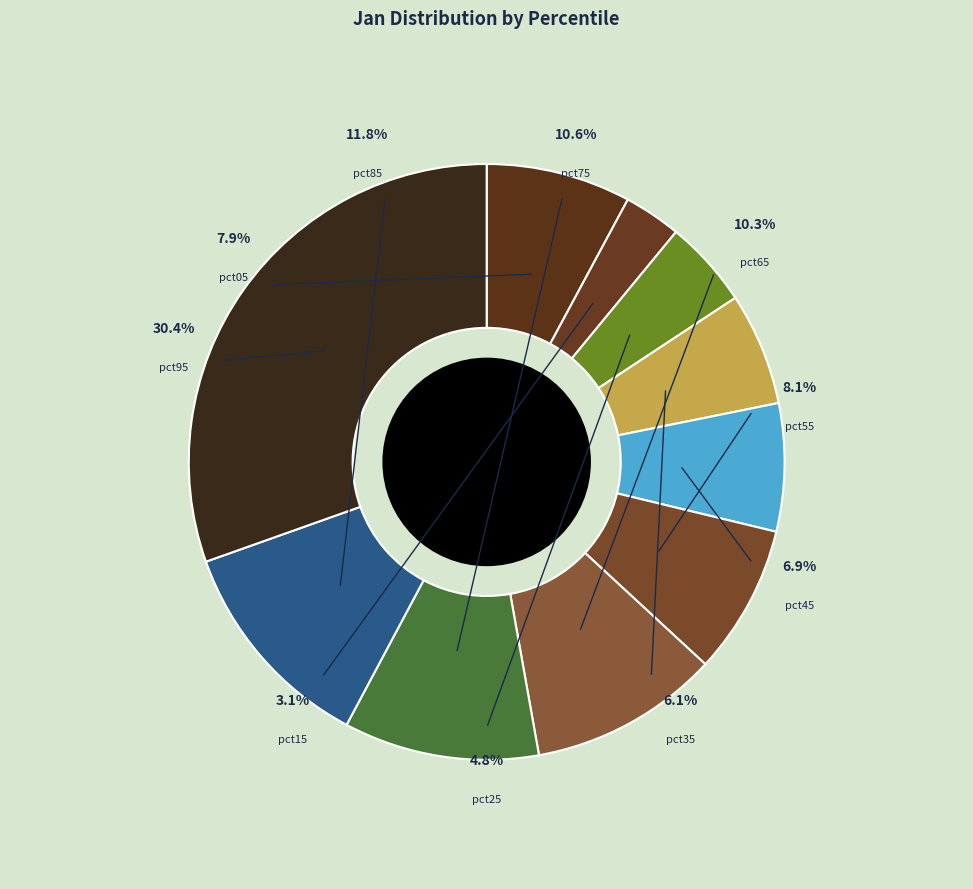

Is pct95 the majority of the pie?

No